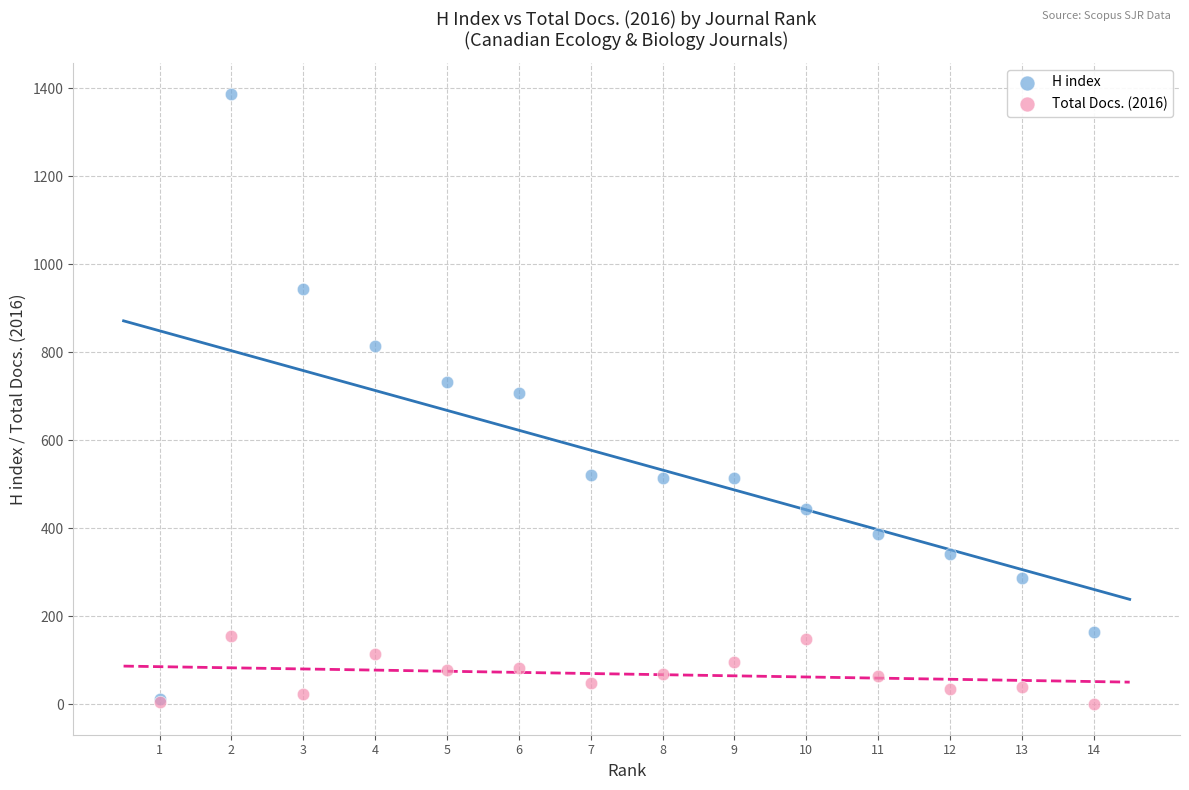

What are all the series names shown in the legend?

H index, Total Docs. (2016)